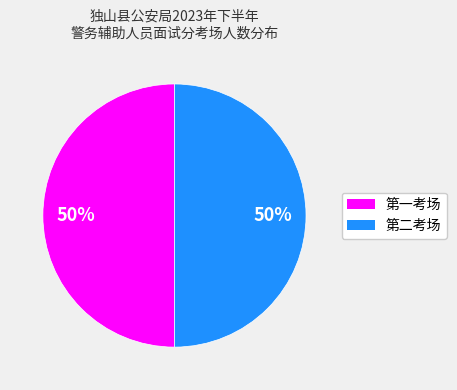

What percentage is the 第一考场 slice, to the nearest percent?

50%